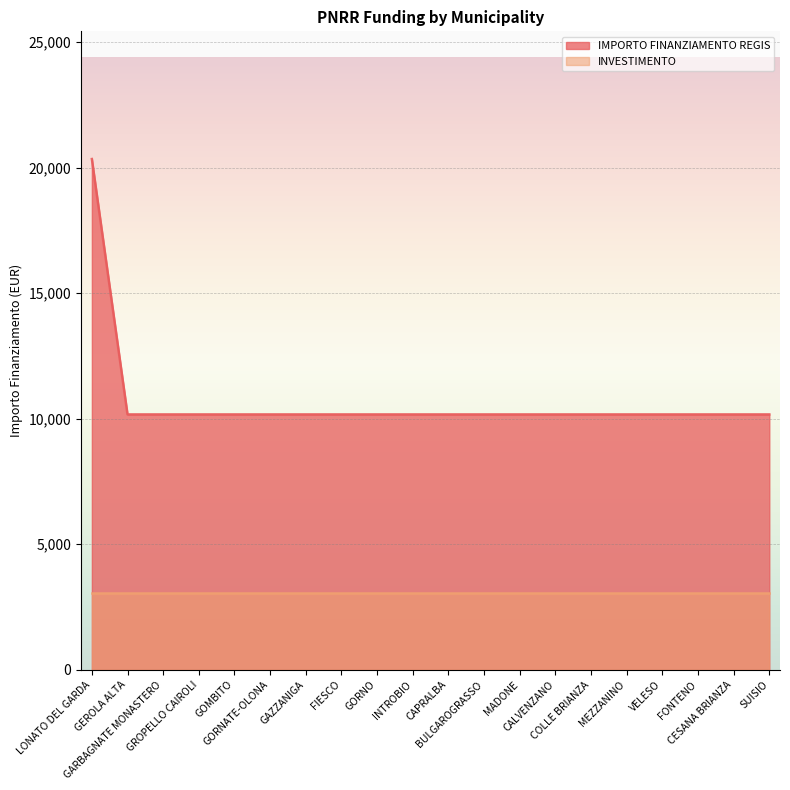

List the labels in order of value, largest first.

LONATO DEL GARDA, GEROLA ALTA, GARBAGNATE MONASTERO, GROPELLO CAIROLI, GOMBITO, GORNATE-OLONA, GAZZANIGA, FIESCO, GORNO, INTROBIO, CAPRALBA, BULGAROGRASSO, MADONE, CALVENZANO, COLLE BRIANZA, MEZZANINO, VELESO, FONTENO, CESANA BRIANZA, SUISIO